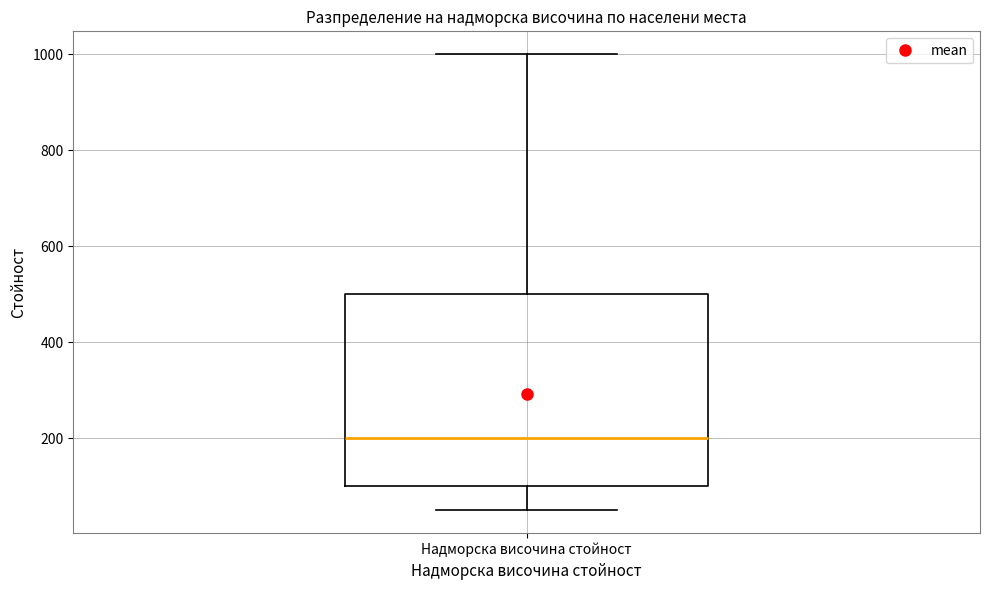

Read this box plot against the y-axis: the position of the median line, the range covered by the box, and the ends of both whiskers. The values are not printed on the chart, so give them approximately, as read against the axis.

median 200, box 100 to 500, whiskers 60 to 1000